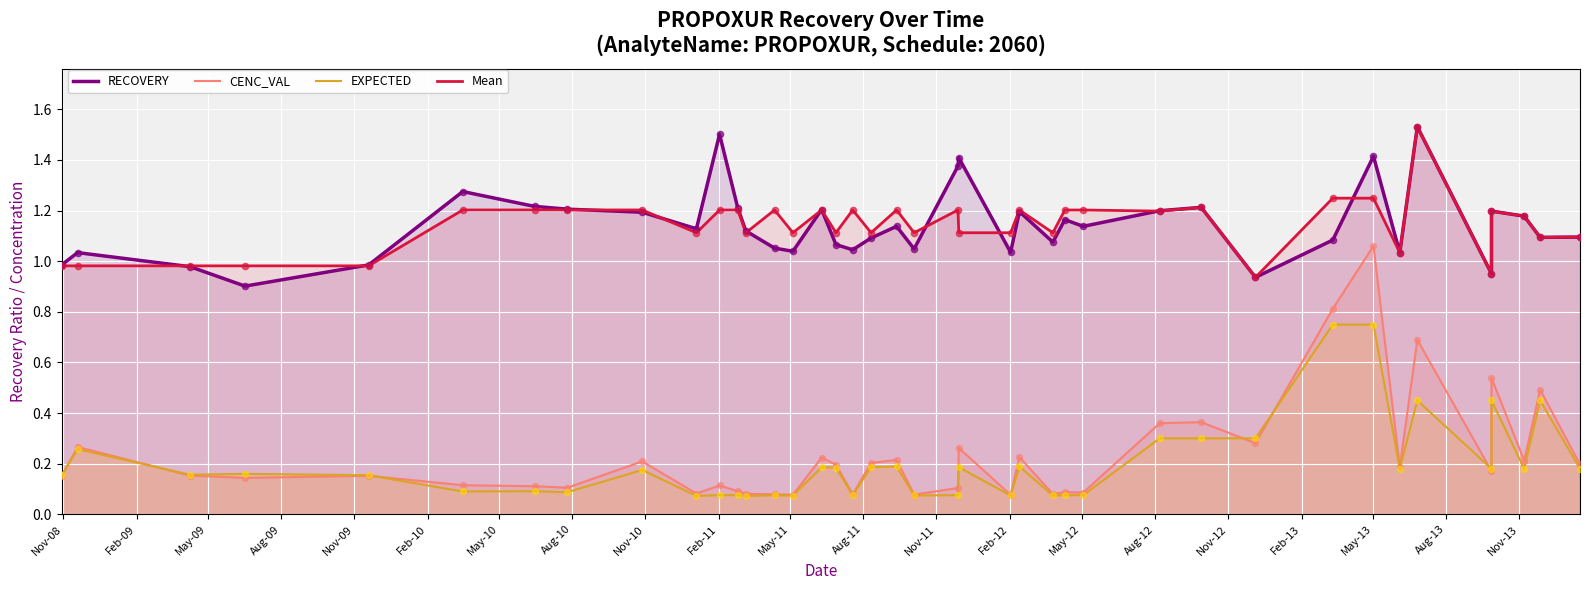

What is the total value across all series at Feb-12?

2.4